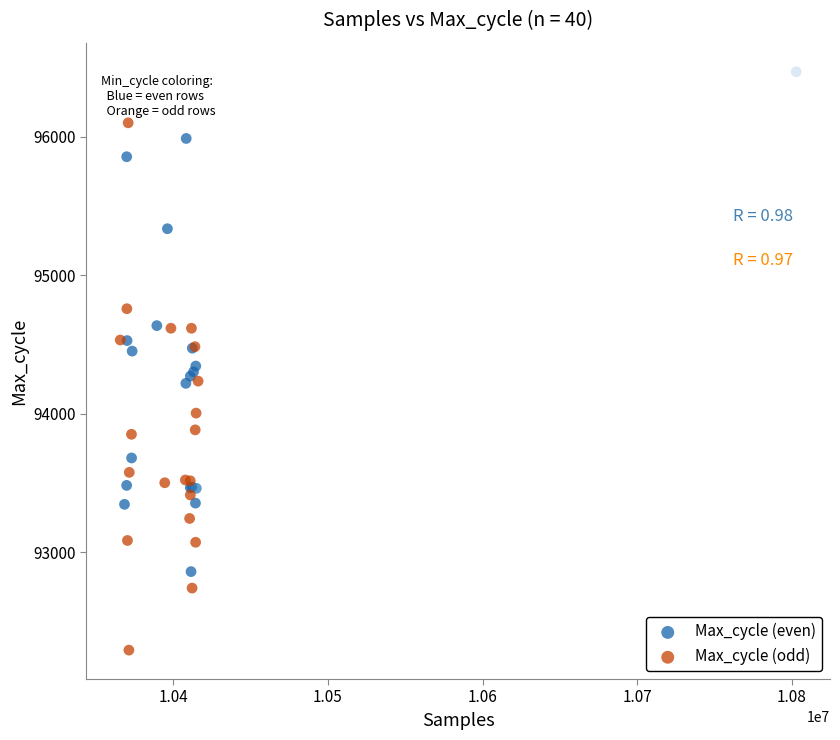

Which series reaches the minimum Y coordinate?

Max_cycle (odd)